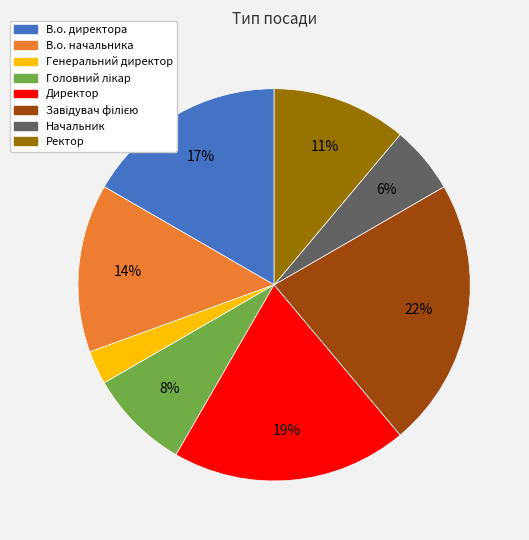

What percentage is the В.о. начальника slice, to the nearest percent?

14%